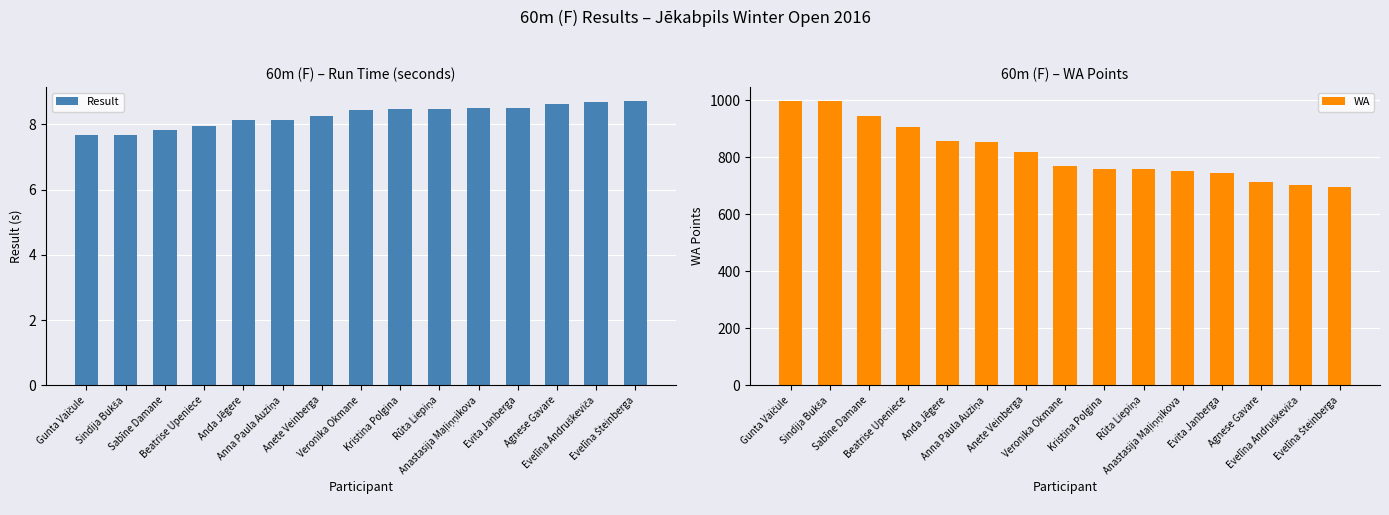

List the labels in order of WA value, smallest first.

Evelīna Šteinberga, Evelīna Andruškeviča, Agnese Gavare, Evita Janberga, Anastasija Maļiņņikova, Rūta Liepiņa, Kristina Polgina, Veronika Okmane, Anete Veinberga, Anna Paula Auziņa, Anda Jēgere, Beatrise Upeniece, Sabīne Damane, Gunta Vaičule, Sindija Bukša